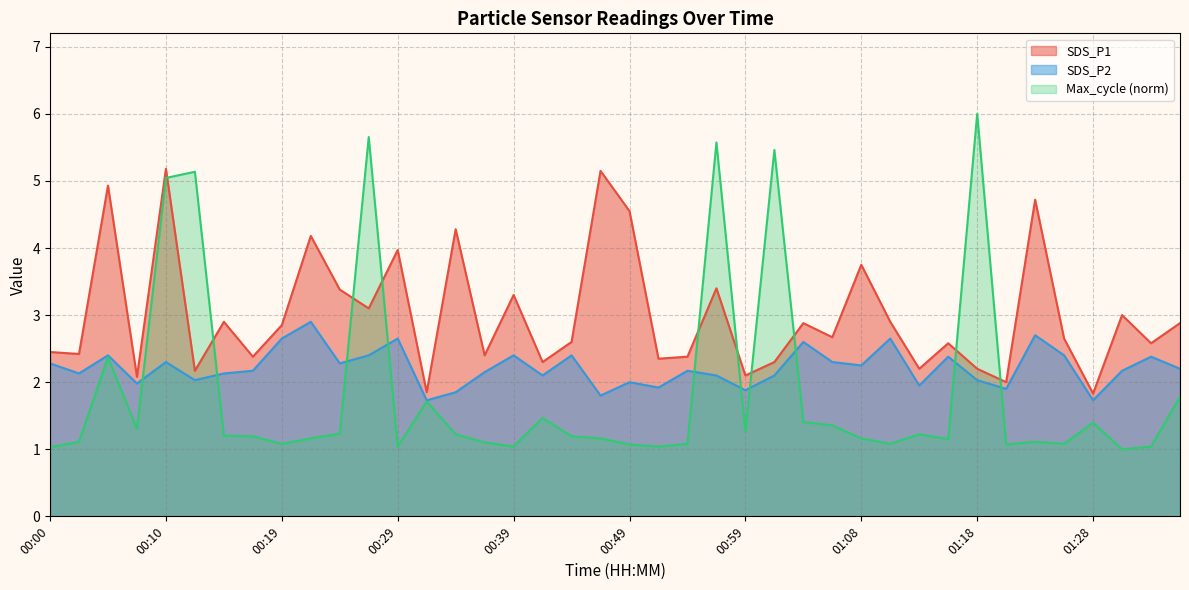

What is the greatest value displayed?

6.0